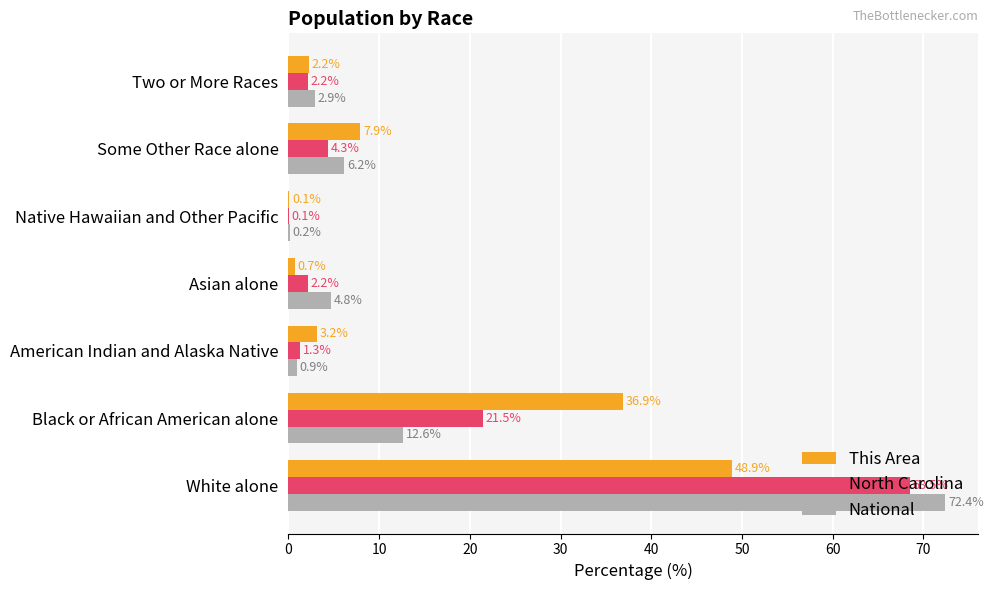

At which category is the sum across all series the highest?

White alone